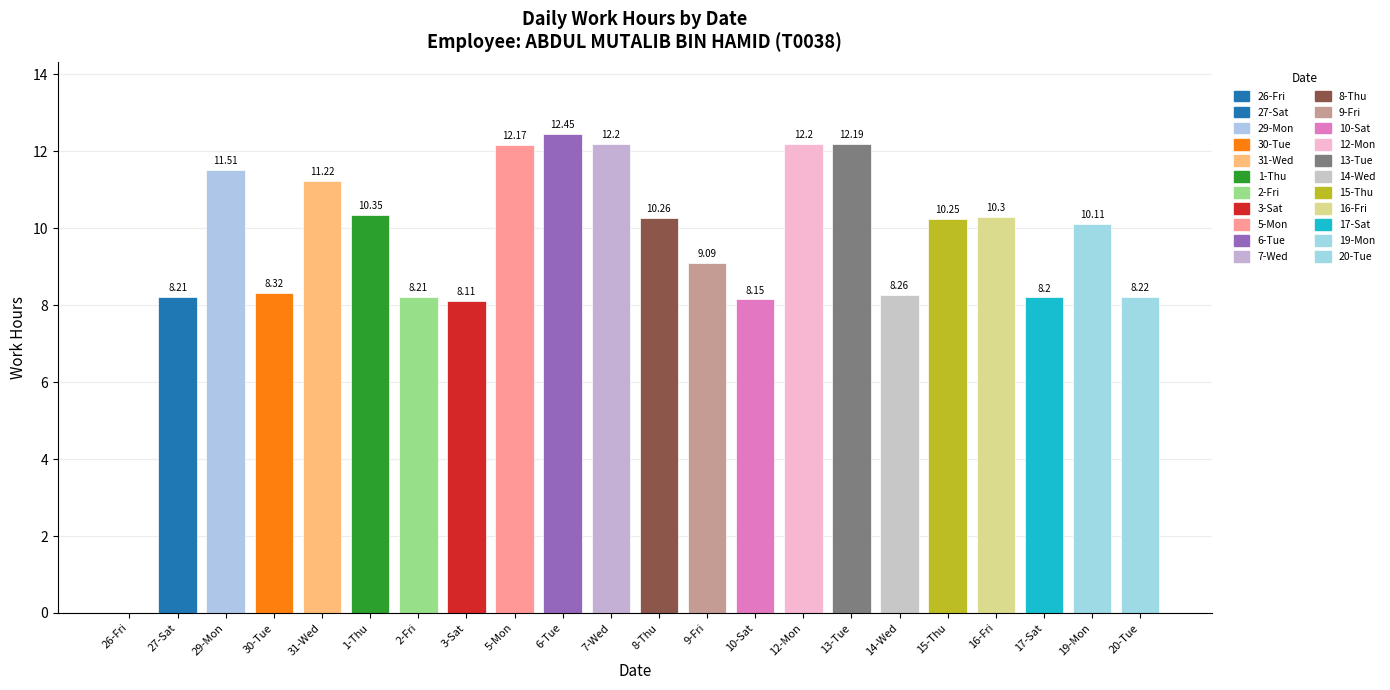

What is the change in value from 3-Sat to 15-Thu?

+2.1